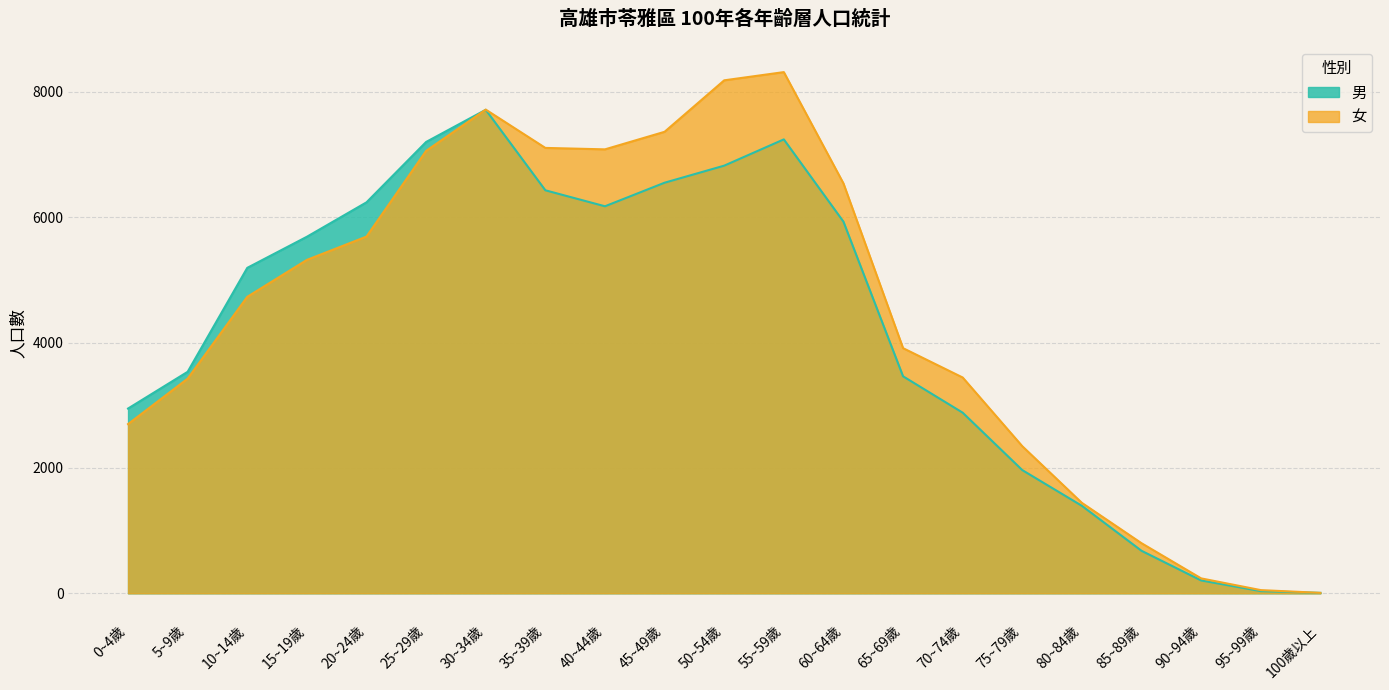

What is the difference between the second highest and minimum values in the 男 series?

7233